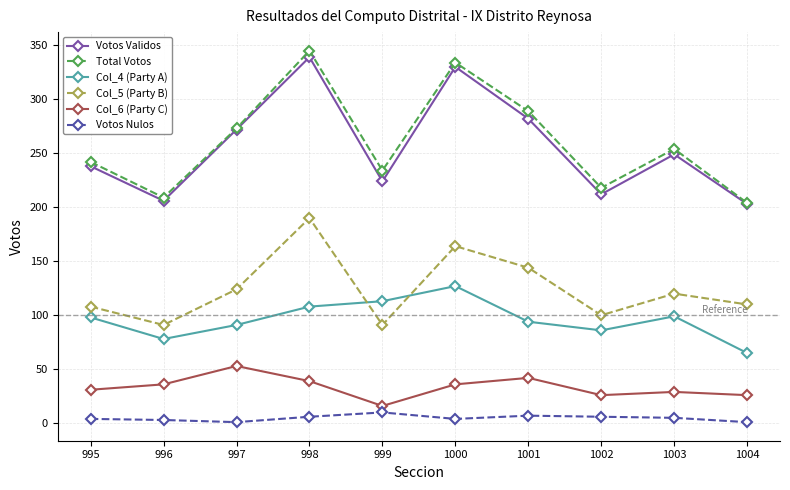

Read the Col_5 (Party B) value at 1001, to the nearest 10.

140